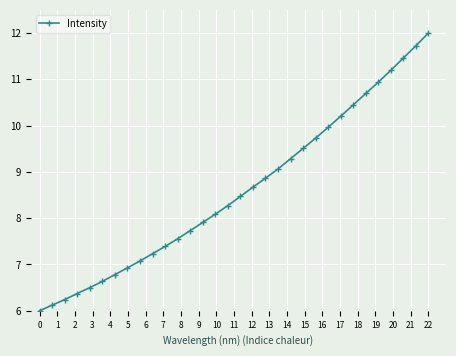

True or false: the data has more than 2 interior local peaks.

False